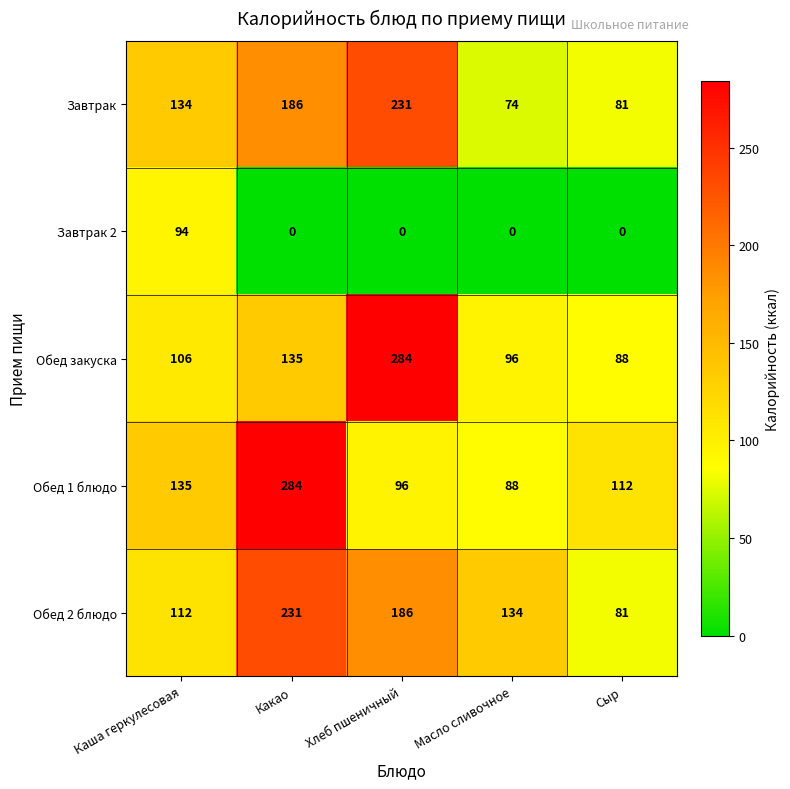

Reading right to left, extract all data points from this chart.

Завтрак: Сыр=81	Масло сливочное=74	Хлеб пшеничный=231	Какао=186	Каша геркулесовая=134
Завтрак 2: Сыр=0	Масло сливочное=0	Хлеб пшеничный=0	Какао=0	Каша геркулесовая=94
Обед закуска: Сыр=88	Масло сливочное=96	Хлеб пшеничный=284	Какао=135	Каша геркулесовая=106
Обед 1 блюдо: Сыр=112	Масло сливочное=88	Хлеб пшеничный=96	Какао=284	Каша геркулесовая=135
Обед 2 блюдо: Сыр=81	Масло сливочное=134	Хлеб пшеничный=186	Какао=231	Каша геркулесовая=112